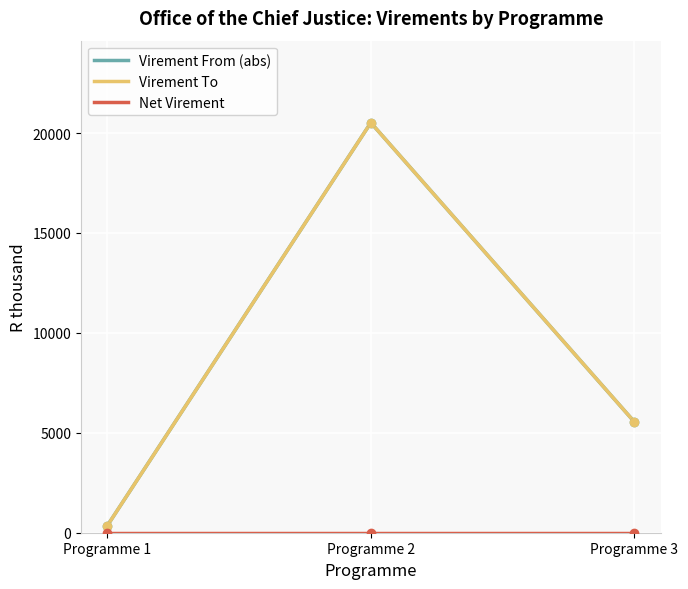

Does the chart have visible grid lines?

Yes